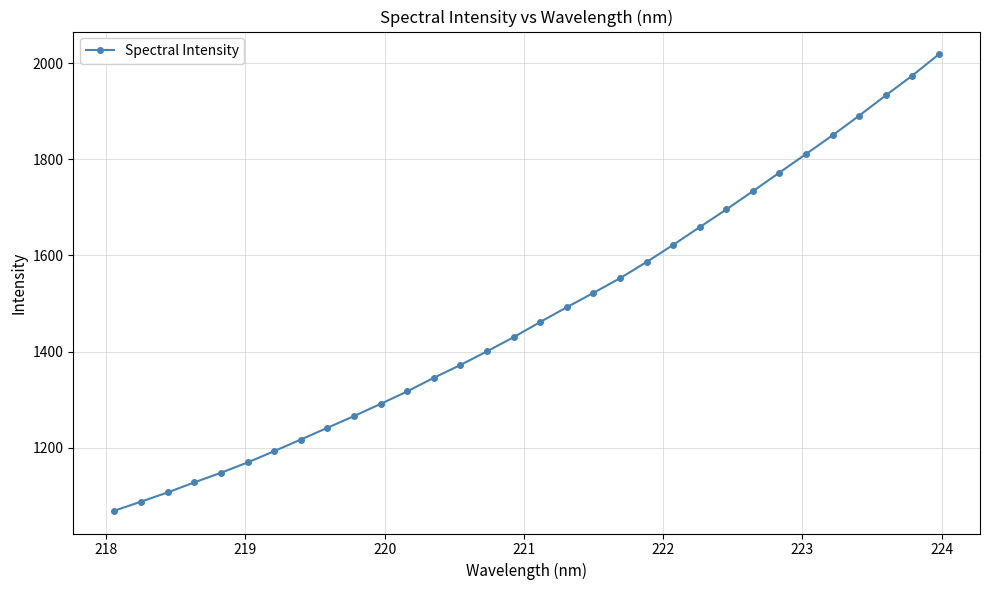

What is the value of the 1st point from the left?

1069.0